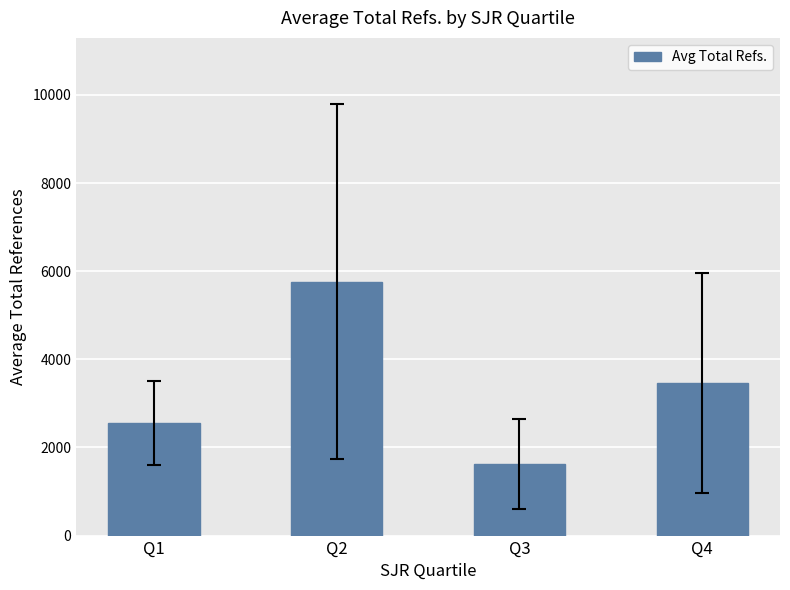

How many bars are there in total?

4